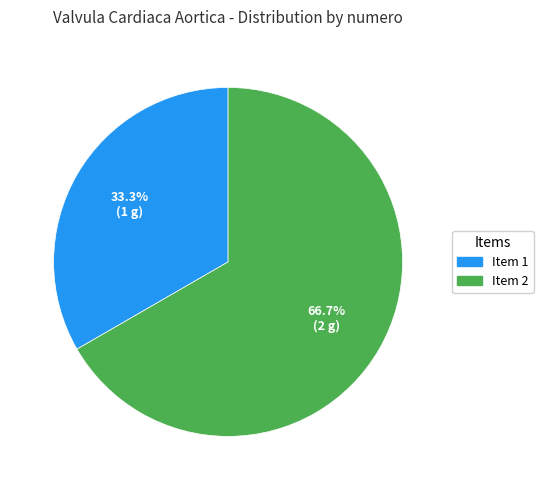

Is the sum of Item 2 and Item 1 greater than half?

Yes